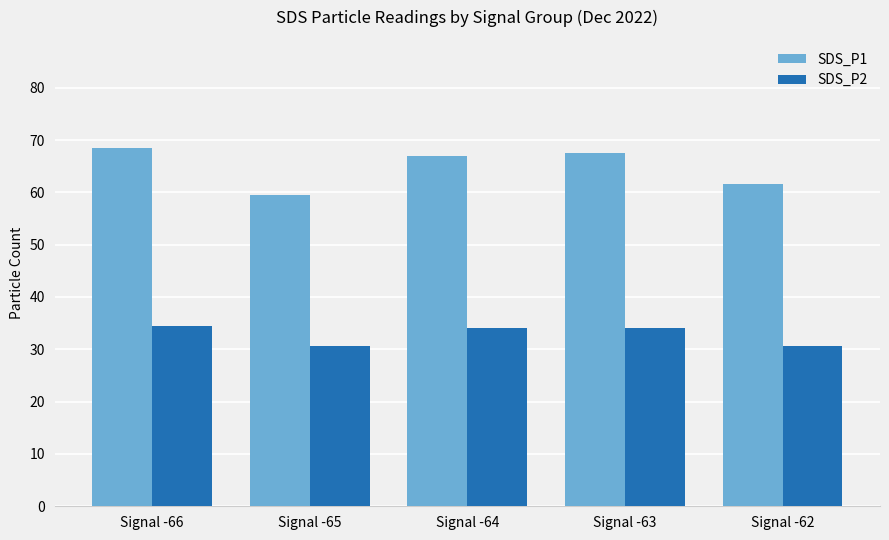

What is the difference between the SDS_P1 values at Signal -64 and Signal -66?

1.5